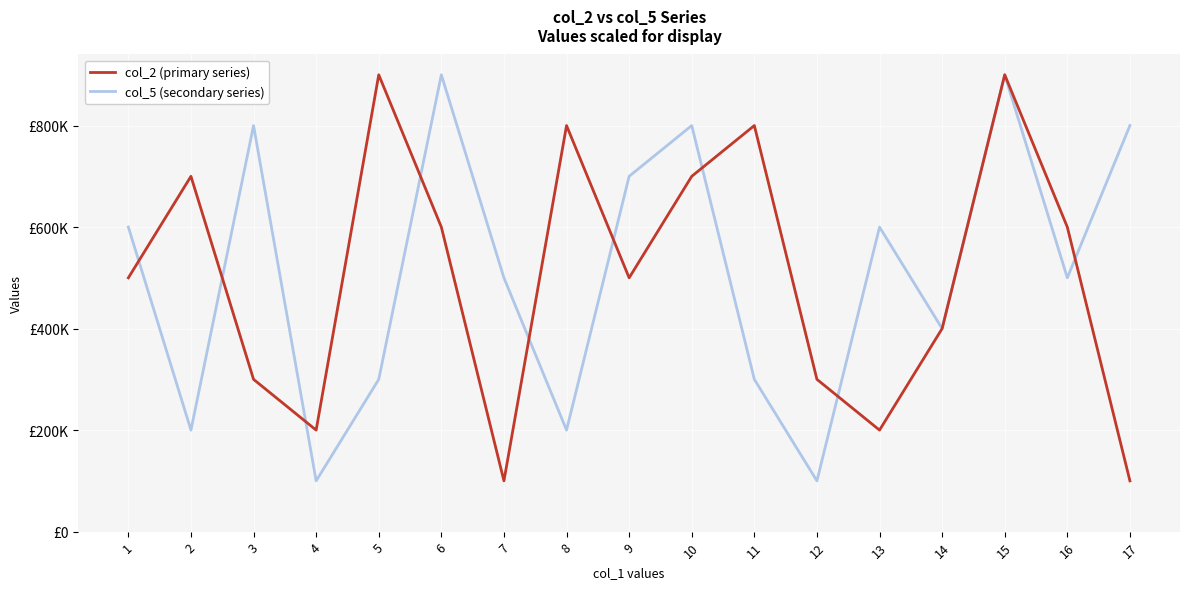

Between 5 and 10, which series saw the biggest shift?

col_5 (secondary series)